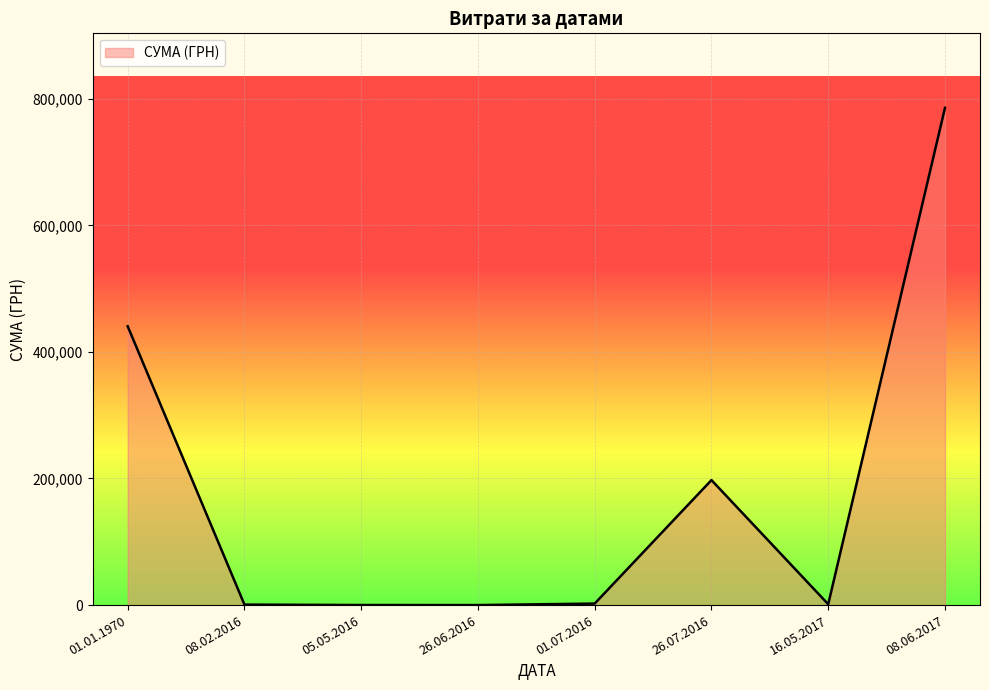

What is the greatest value displayed?

785466.4